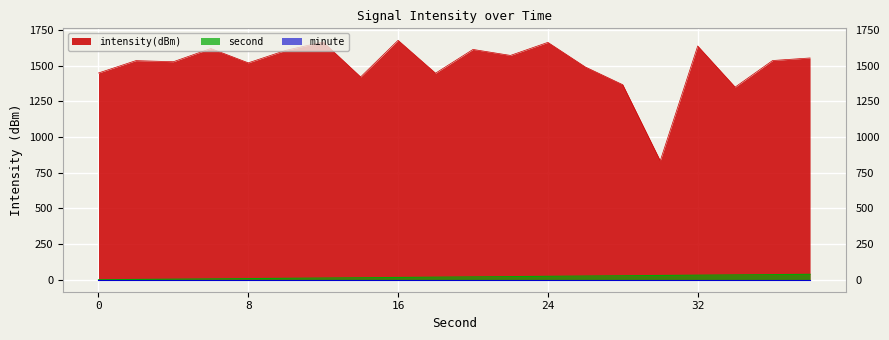

What is the greatest value displayed?

1678.4